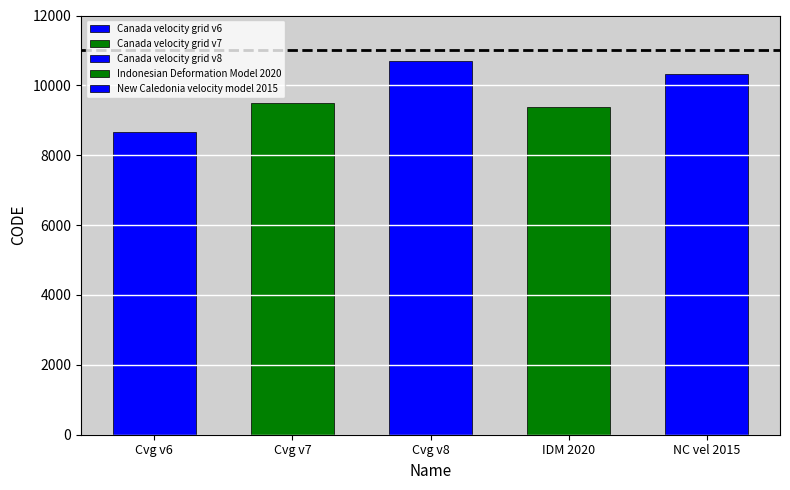

What is the smallest value displayed?

8676